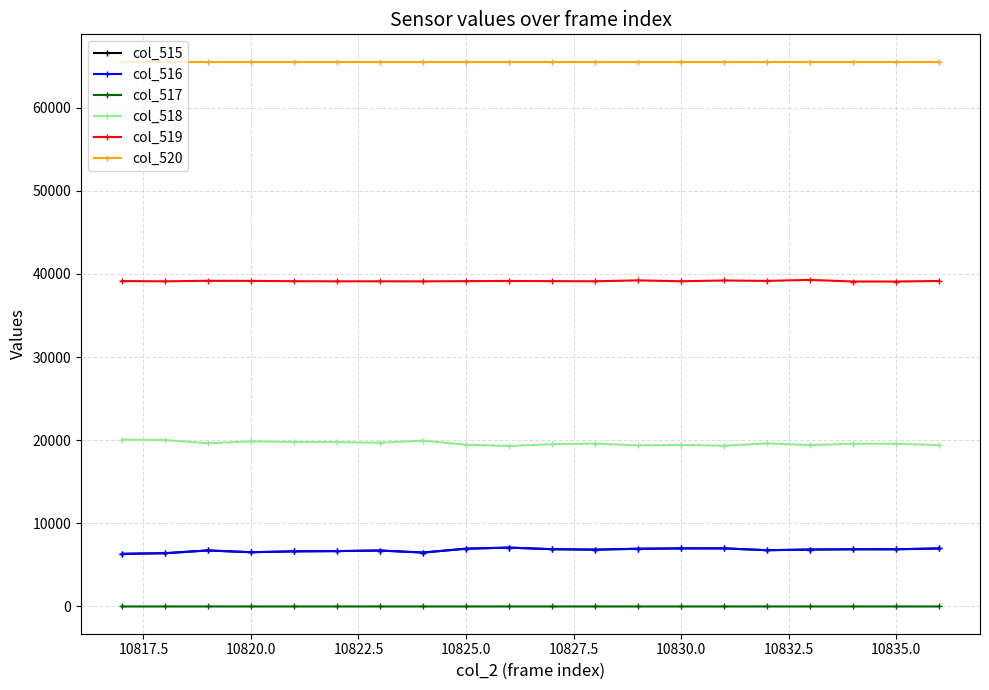

True or false: col_518 and col_520 intersect in this chart.

False